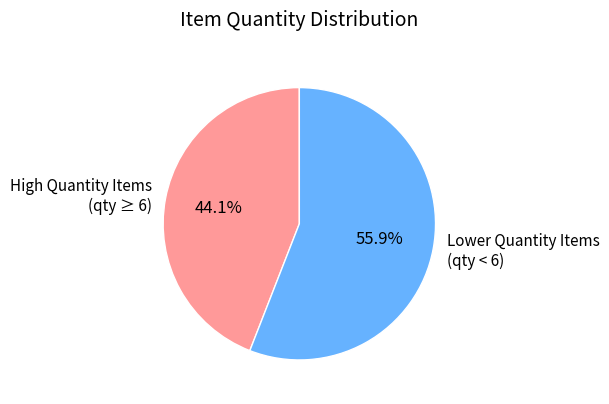

Is the sum of Lower Quantity Items (qty < 6) and High Quantity Items (qty ≥ 6) greater than half?

Yes